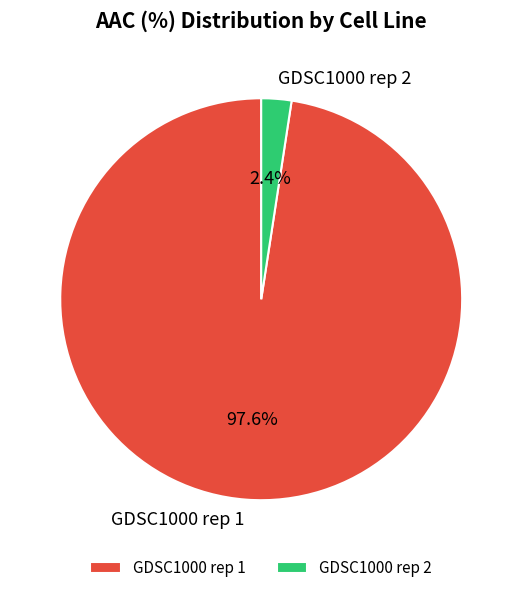

True or false: GDSC1000 rep 1 accounts for 98% of the total.

True